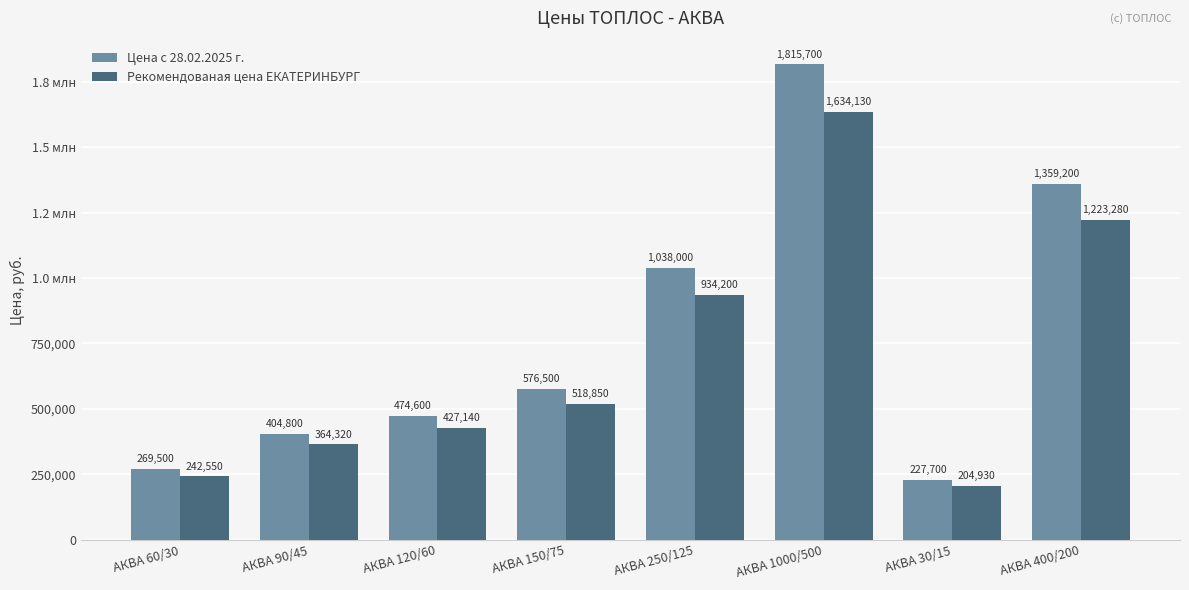

Which series has the widest spread of values?

Цена с 28.02.2025 г.